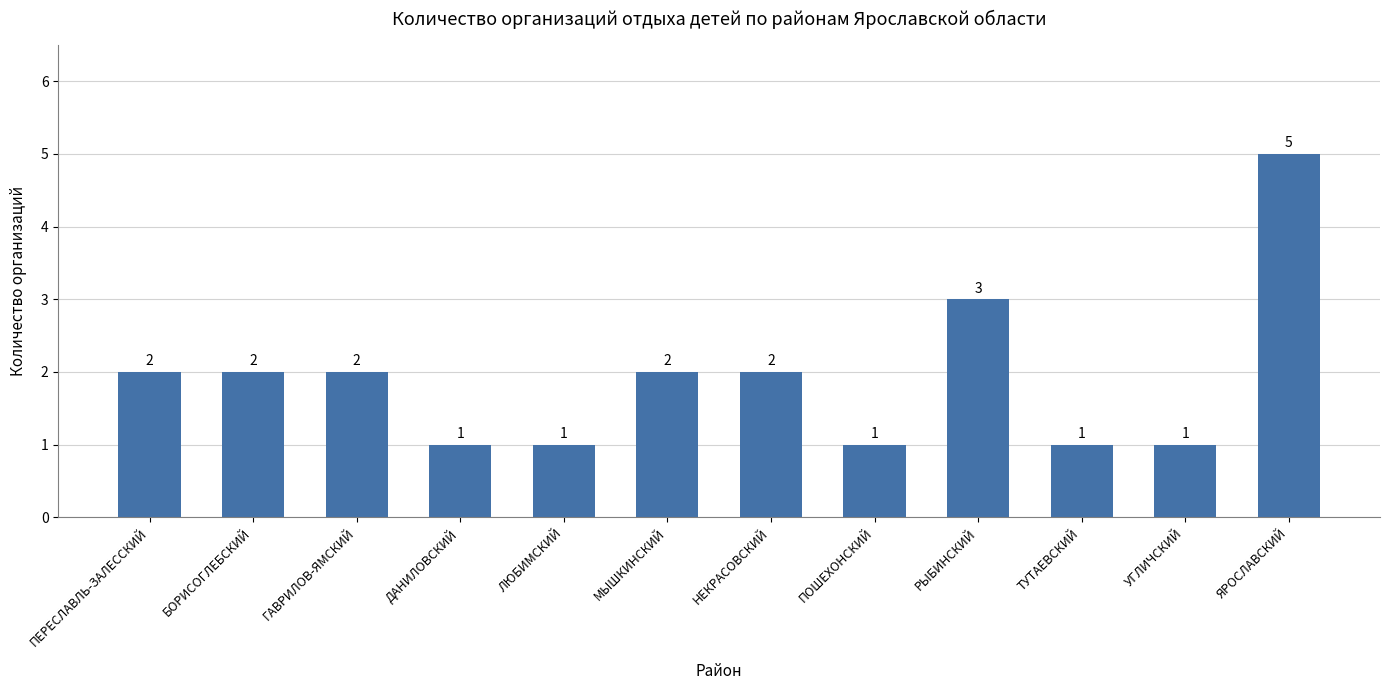

What position from the right is МЫШКИНСКИЙ?

7